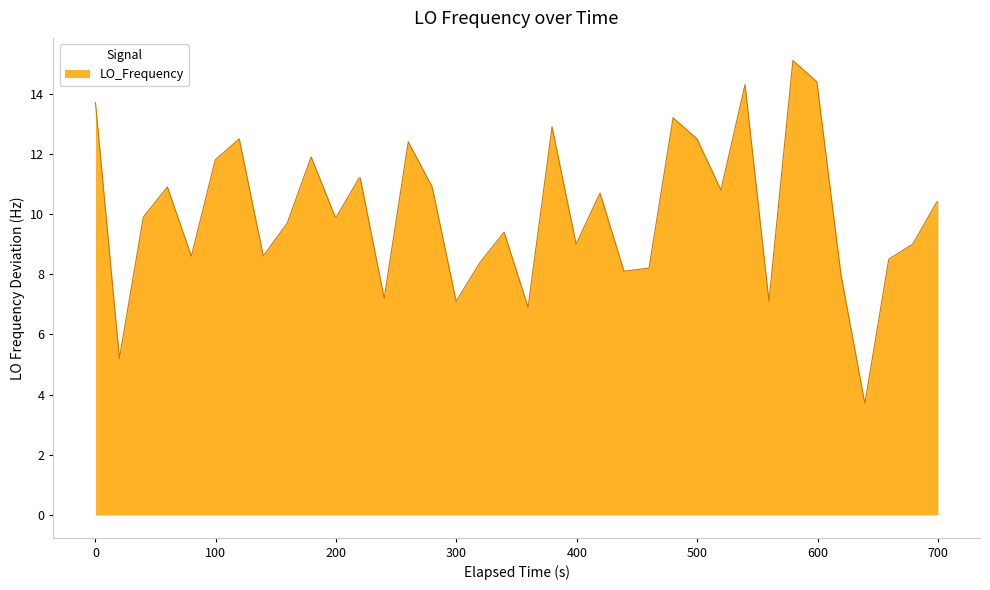

What is the minimum value shown in the chart?

3.7